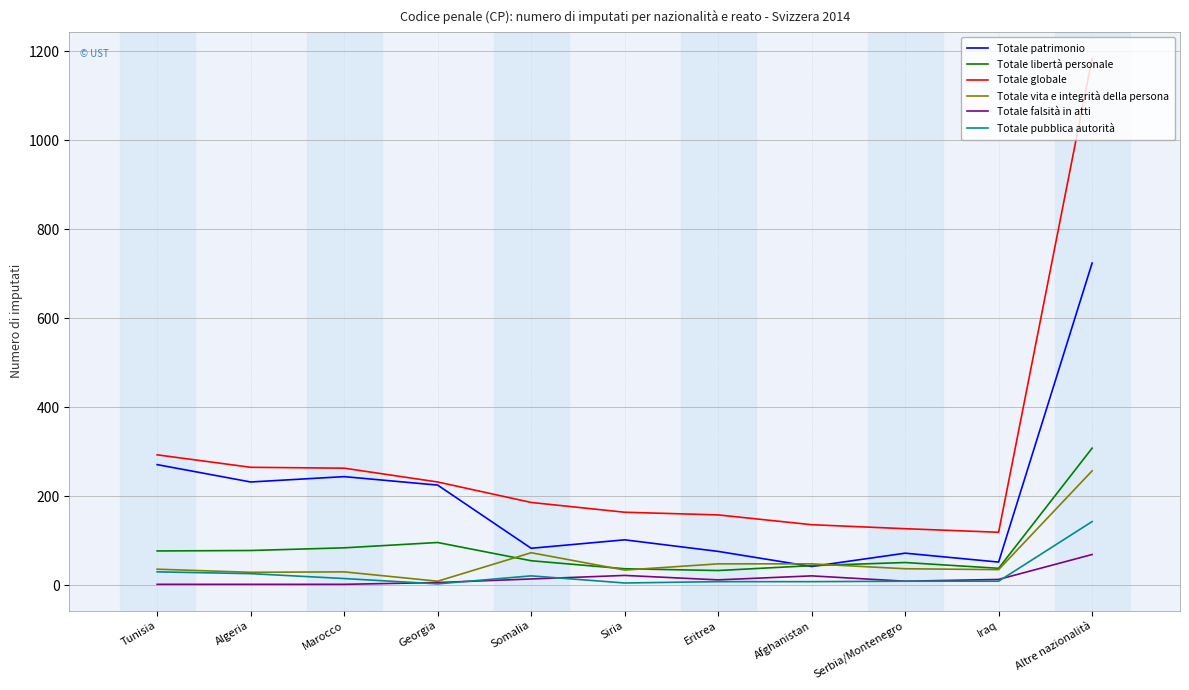

List the series in order of their peak value, highest first.

Totale globale, Totale patrimonio, Totale libertà personale, Totale vita e integrità della persona, Totale pubblica autorità, Totale falsità in atti